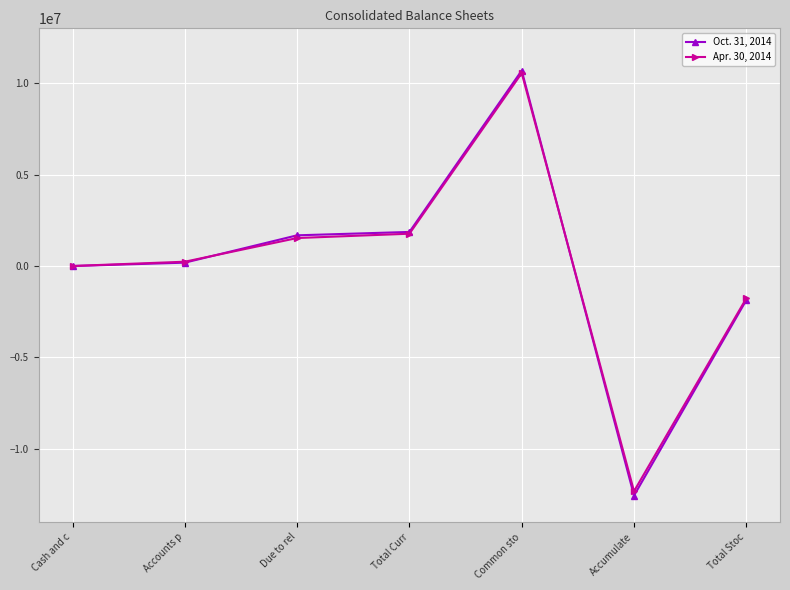

What is the smallest value displayed?

-12554871